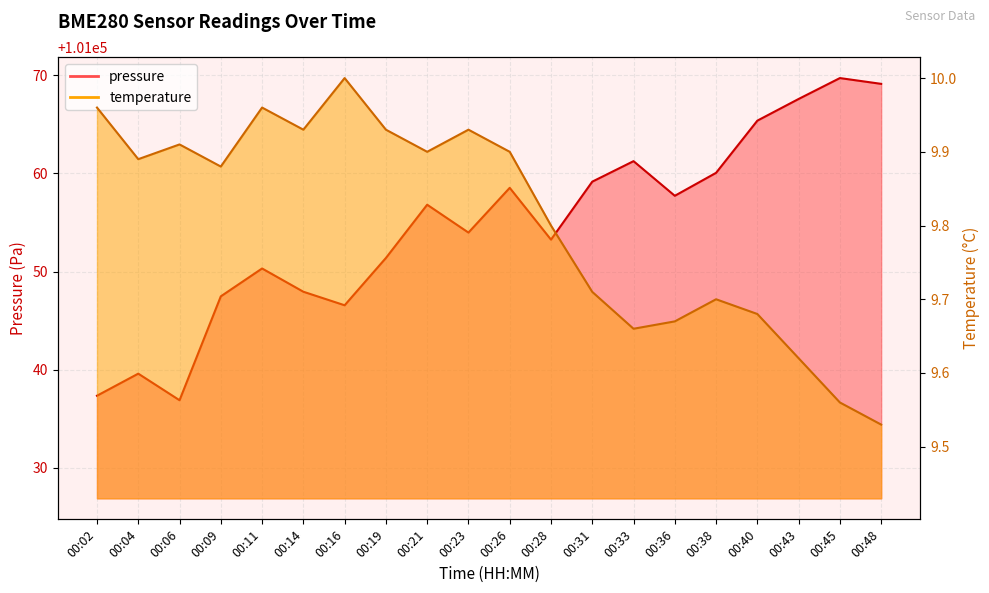

What are all the series names shown in the legend?

pressure, temperature